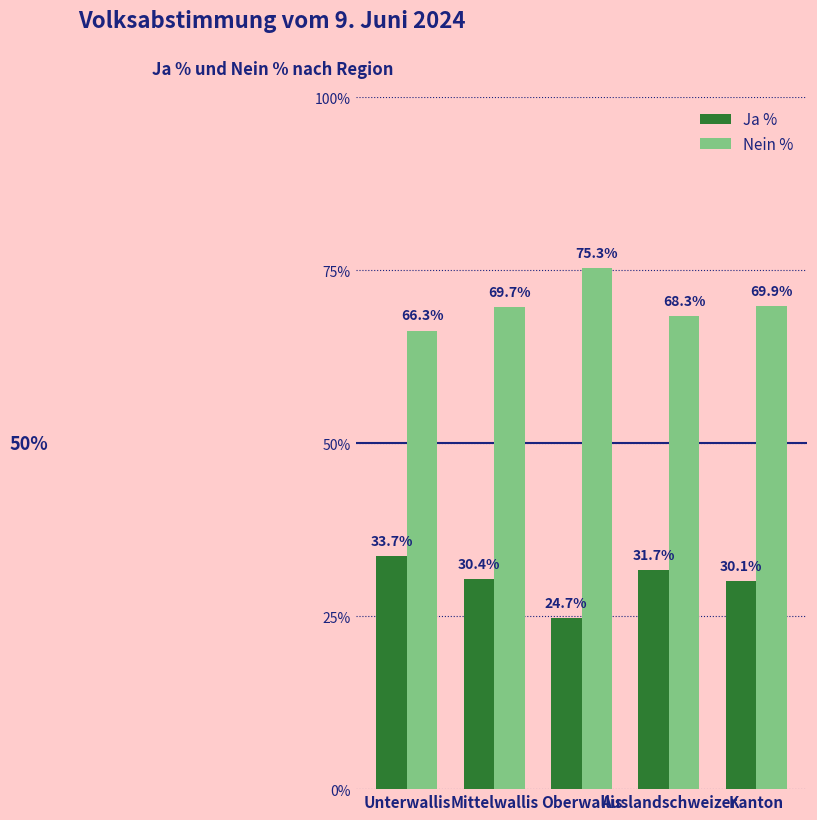

At which label does Nein % reach its minimum?

Unterwallis